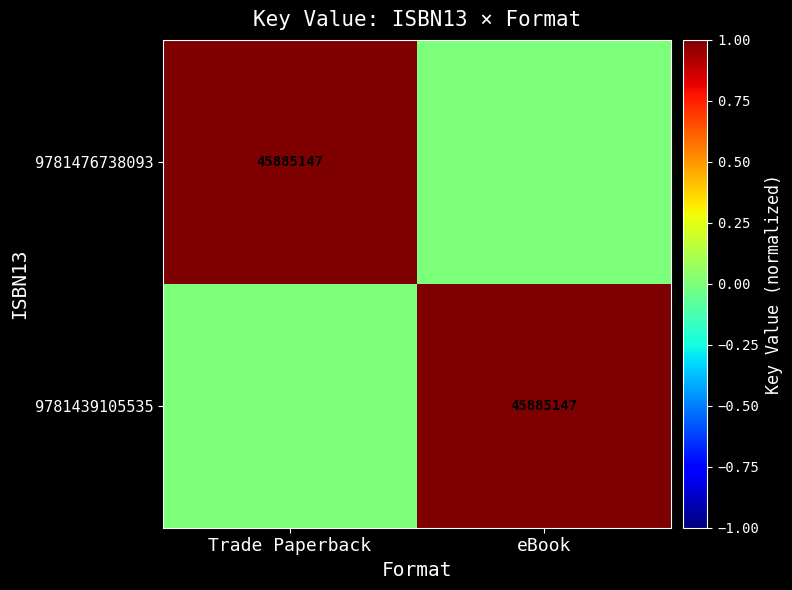

At which category is the sum across all series the highest?

Trade Paperback